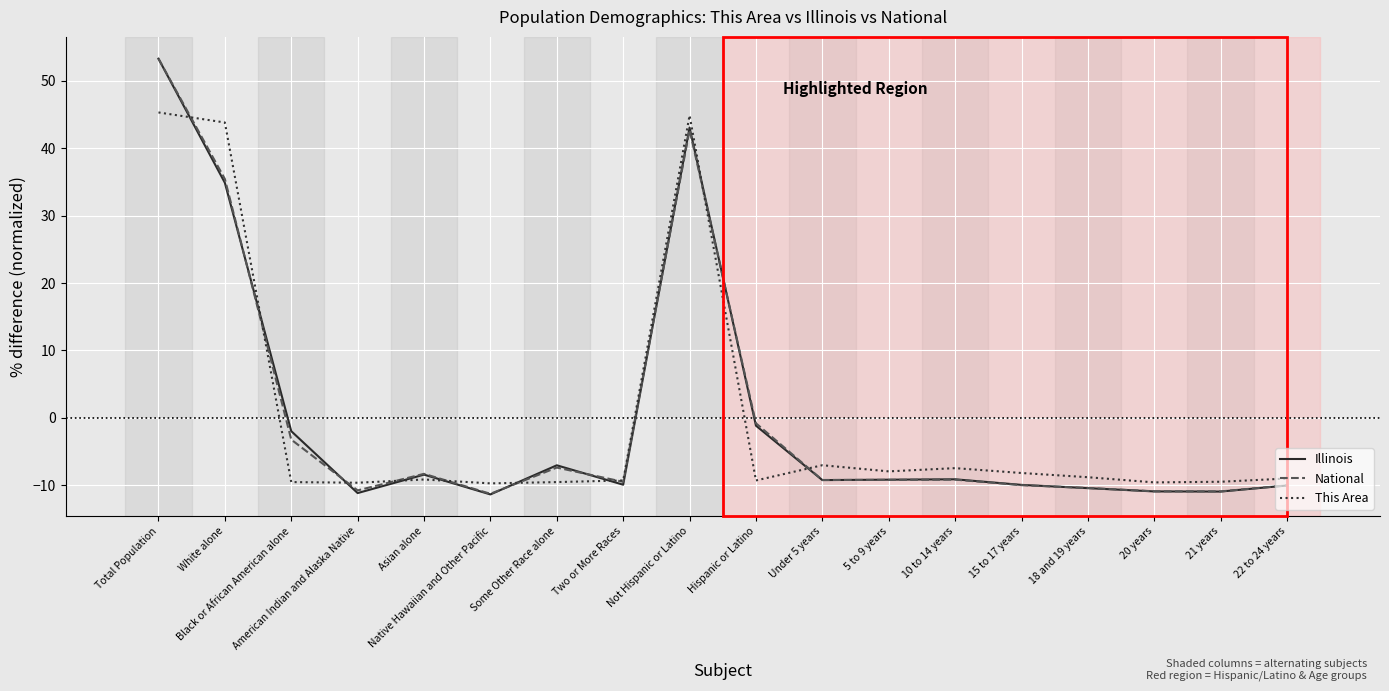

Where is National nearest to the value 21?

White alone